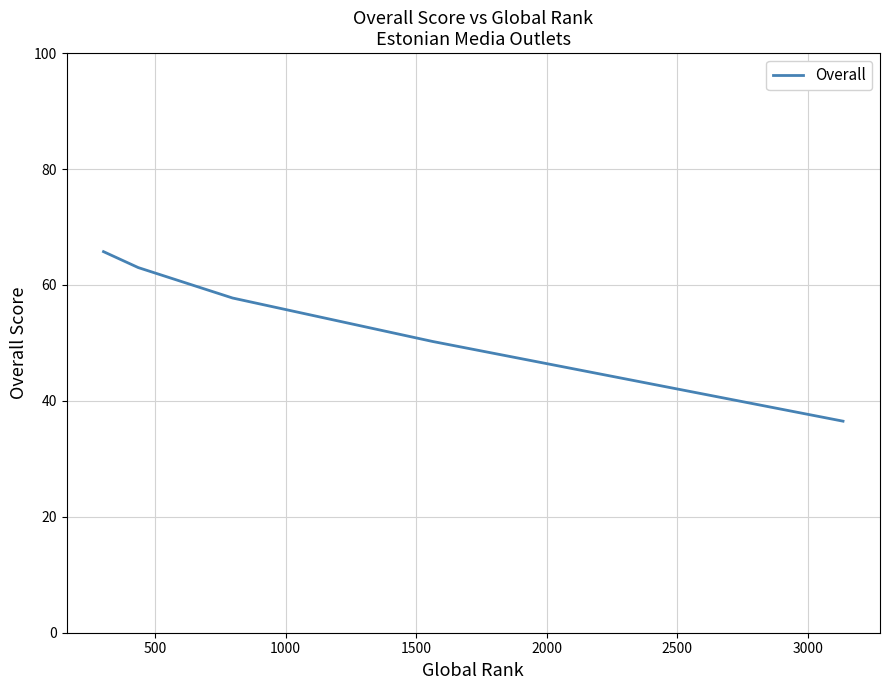

What is the difference between the second highest and minimum values?

26.5